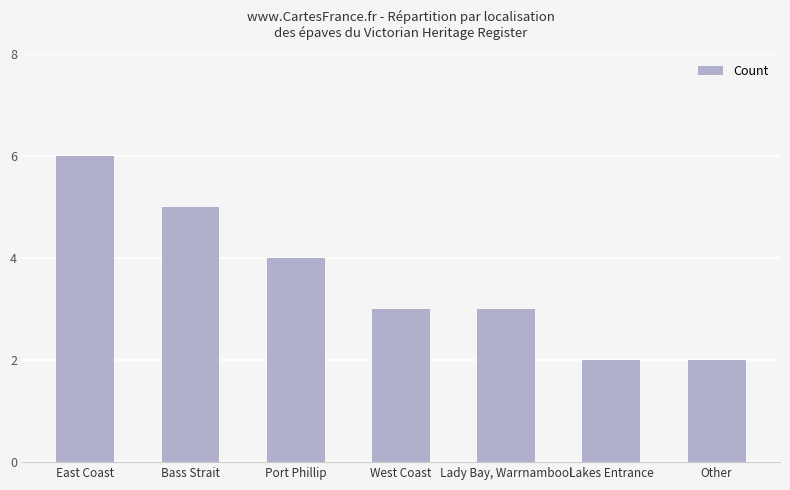

The value at Lady Bay, Warrnambool is 3. True or false?

True